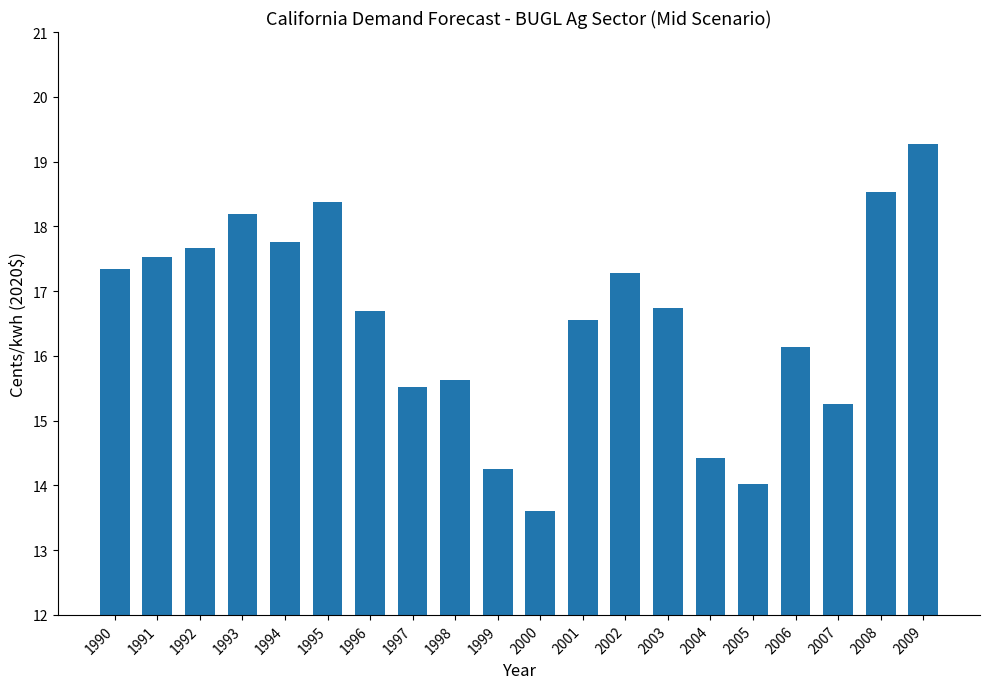

Between 1992 and 1990, which is larger?

1992